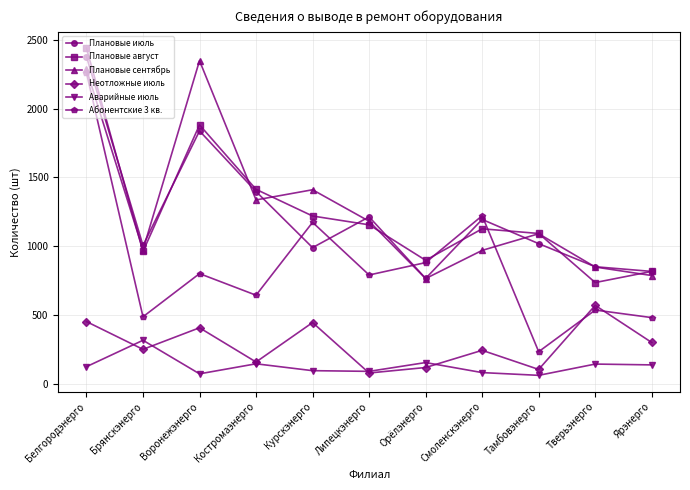

Is this an area chart (filled region under the line)?

No